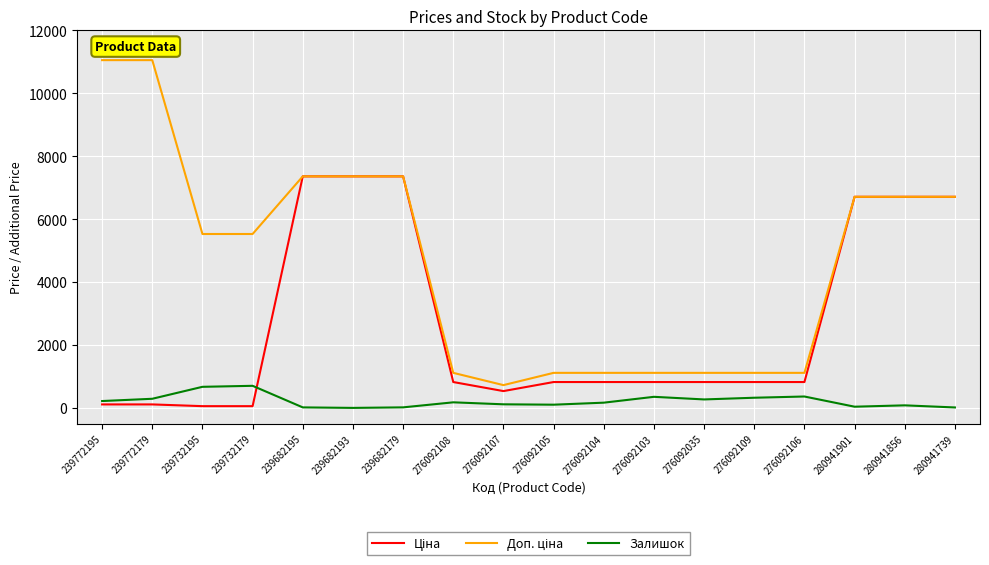

What is the maximum value for Залишок?

702.0